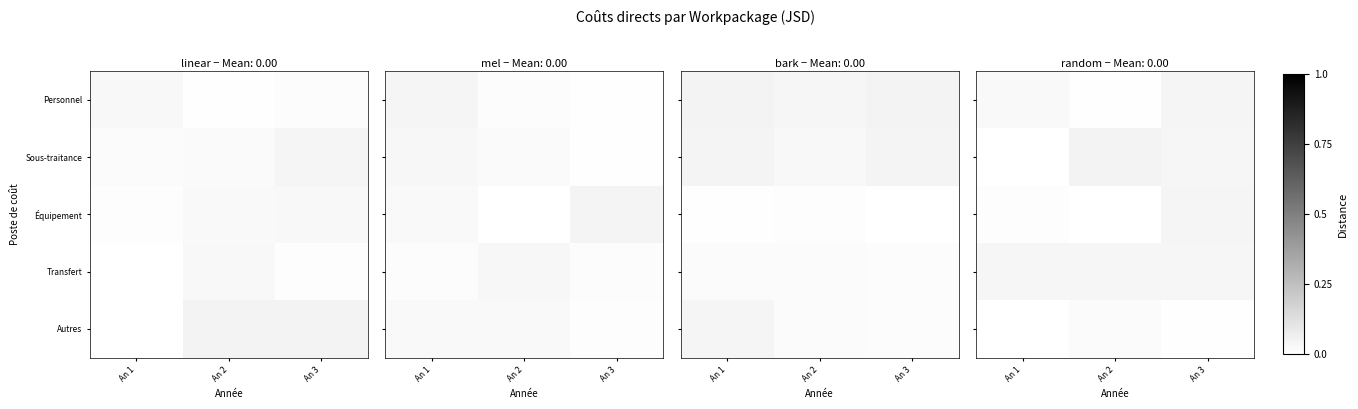

At which category is the sum across all series the highest?

An 3